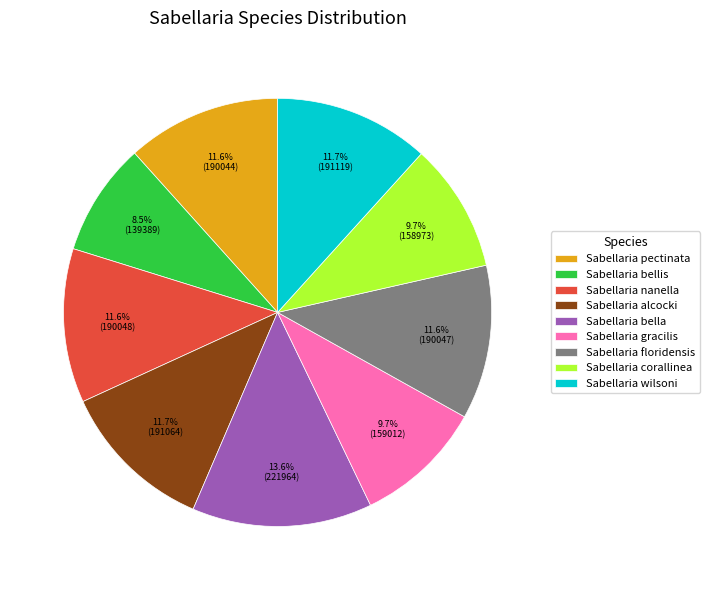

Which category has the biggest portion of the pie?

Sabellaria bella